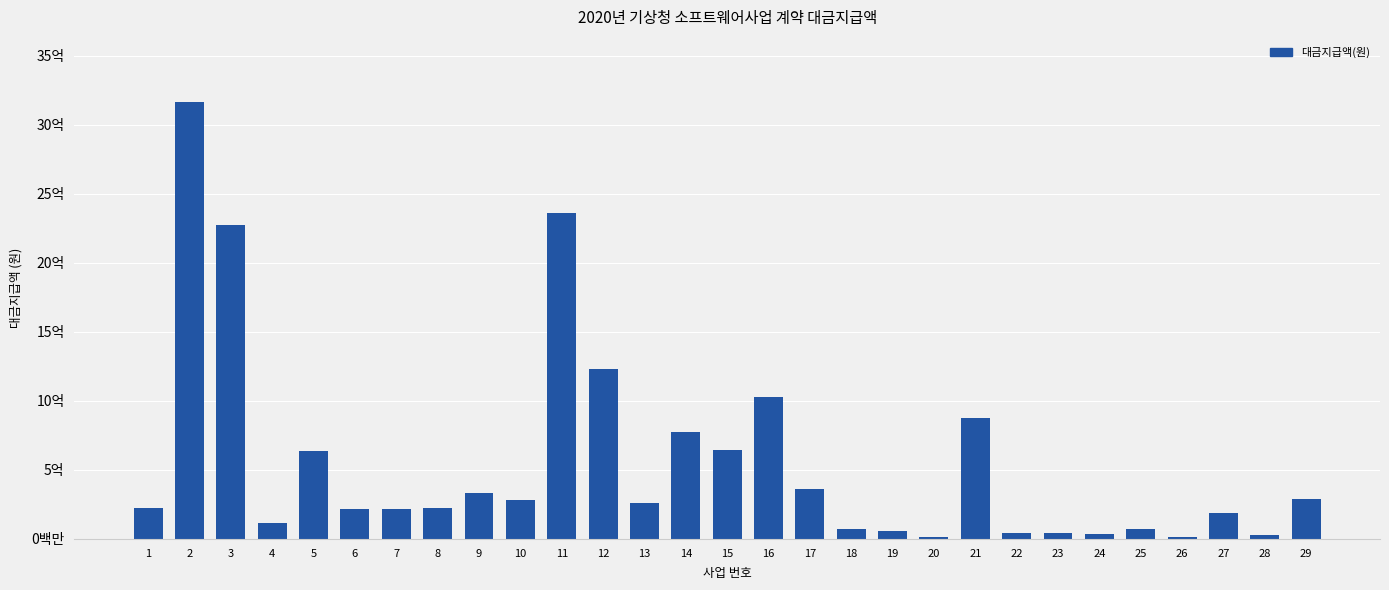

Are the bars horizontal?

No